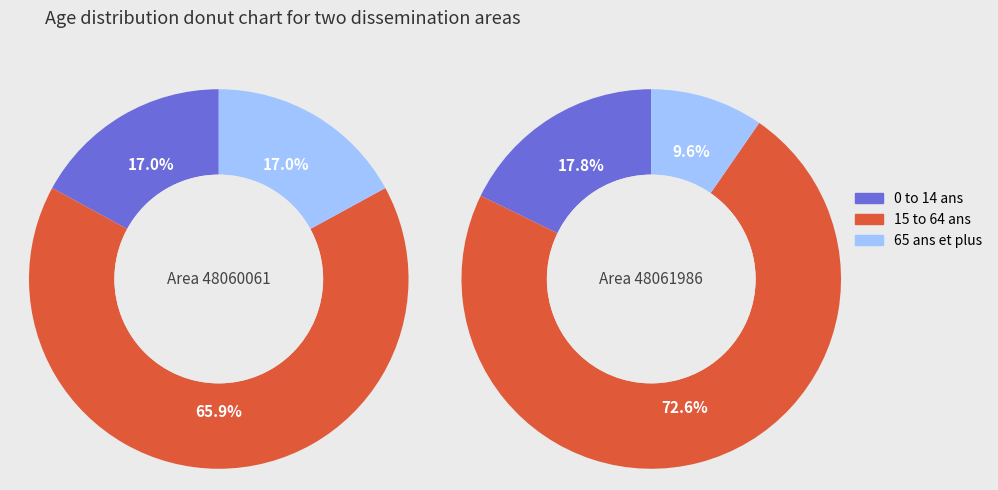

Is there a majority slice in this chart?

Yes